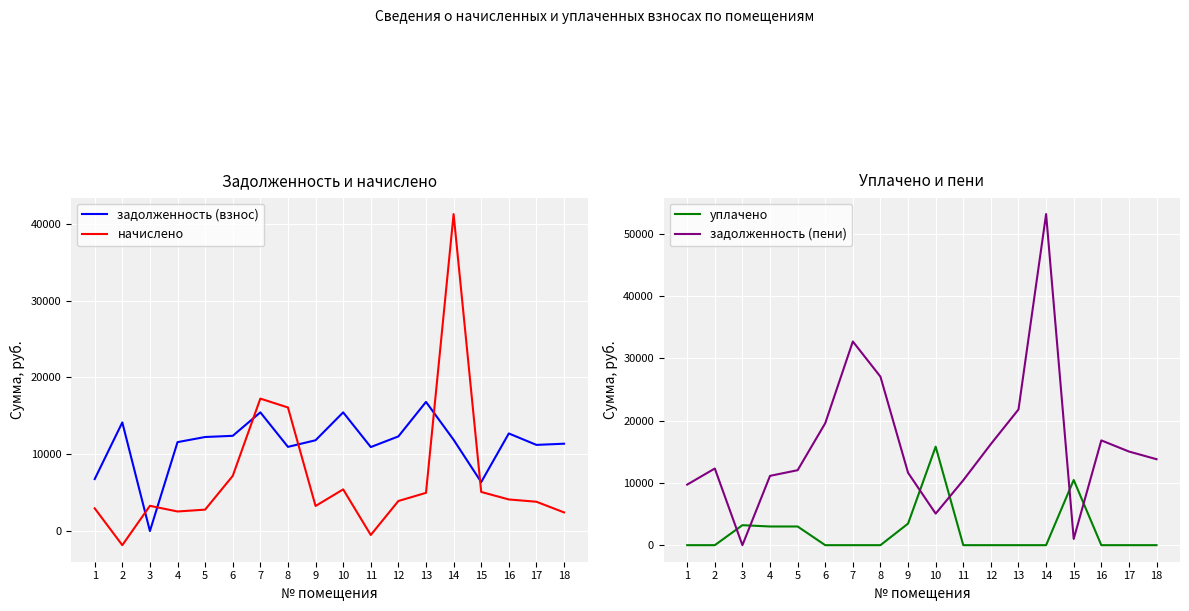

Is it true that задолженность (взнос) equals 19587.8 at 8?

False